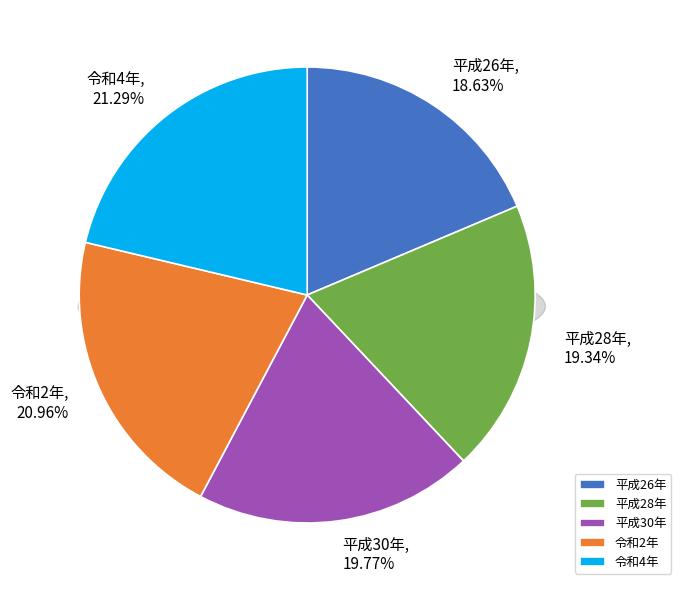

Which has a higher value, 平成26年 or 平成28年?

平成28年